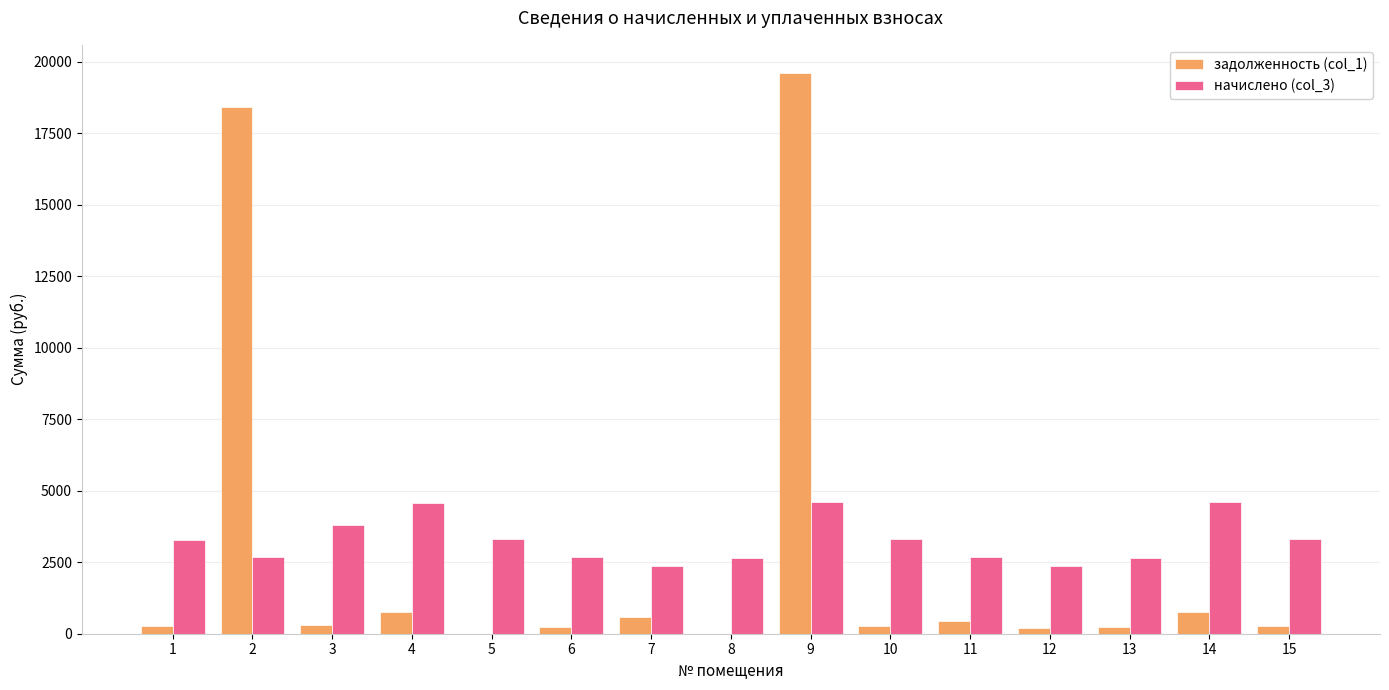

What is the greatest value displayed?

19613.2